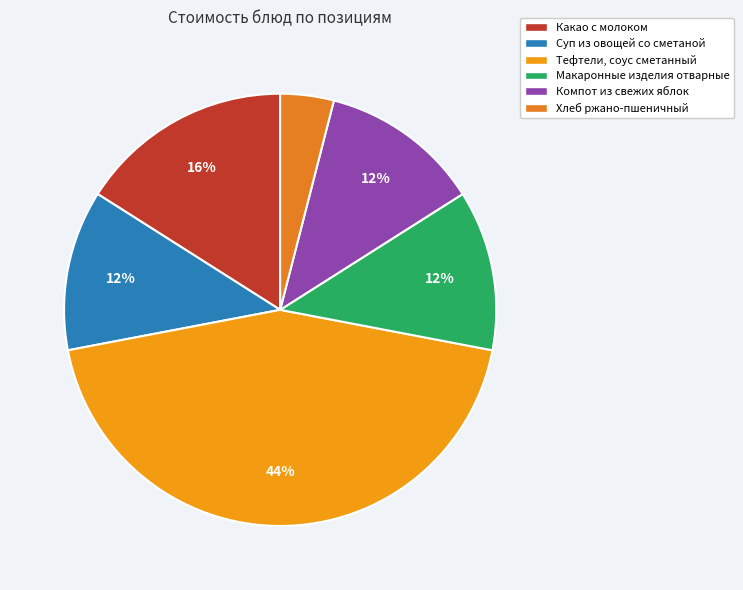

How many slices are in this pie chart?

6